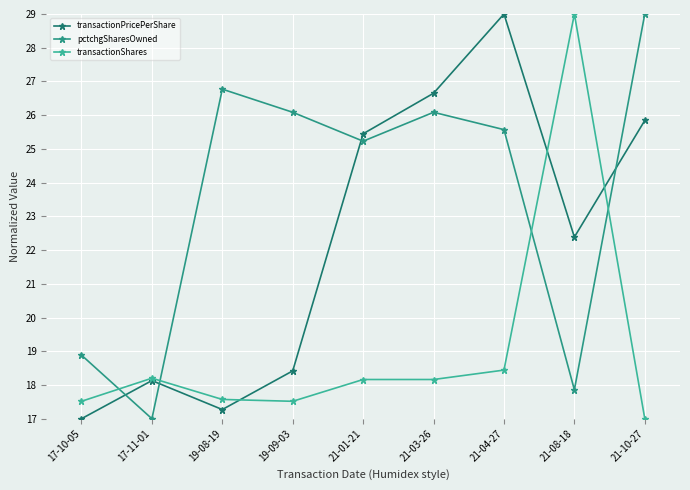

Which series has the largest total across all categories?

pctchgSharesOwned